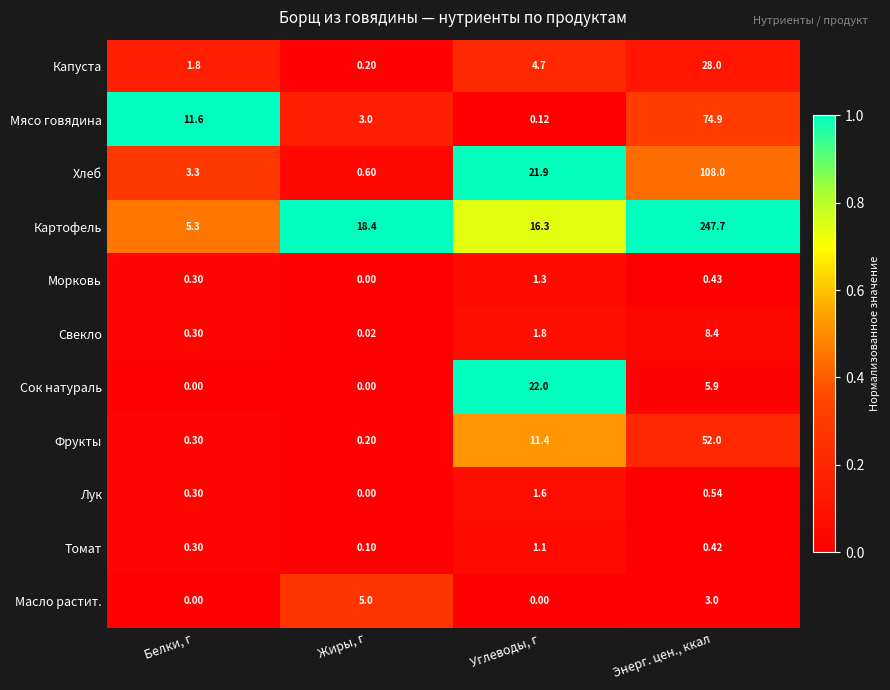

Which category has the lowest value in the Капуста series?

Жиры, г